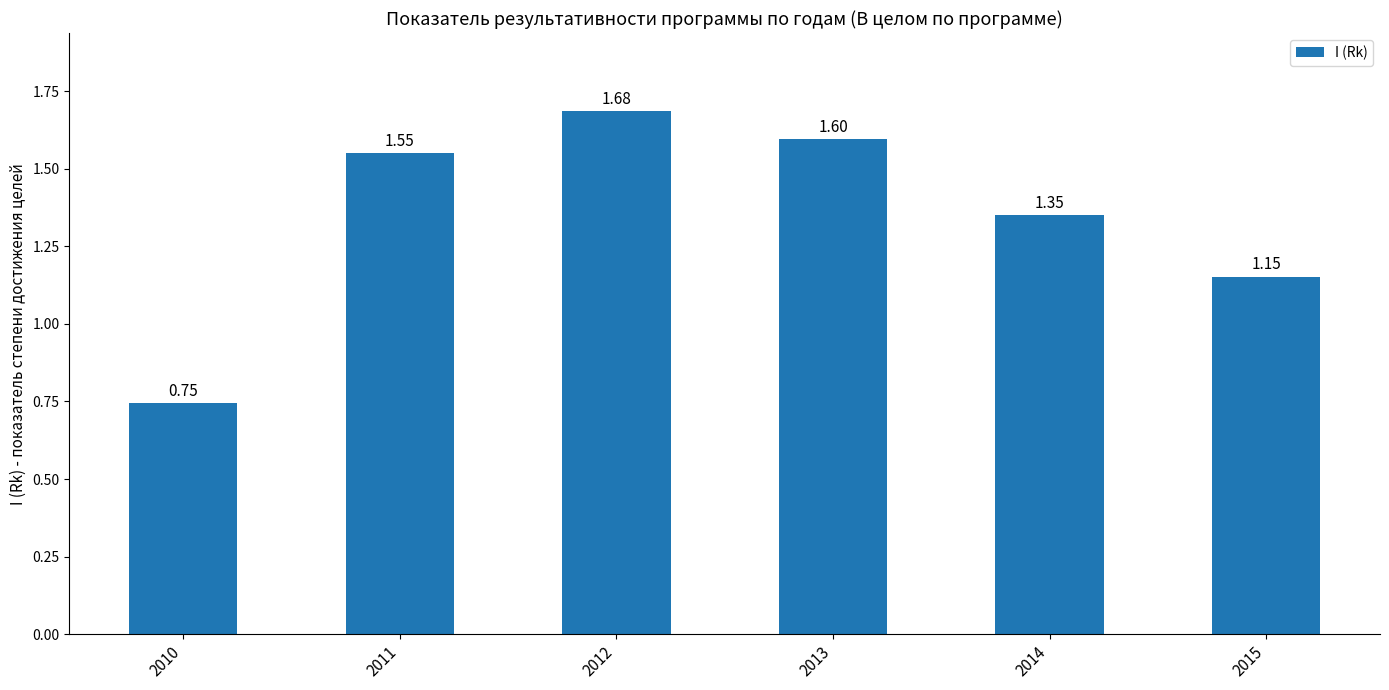

True or false: the data shows 0.9 at 2013.

False